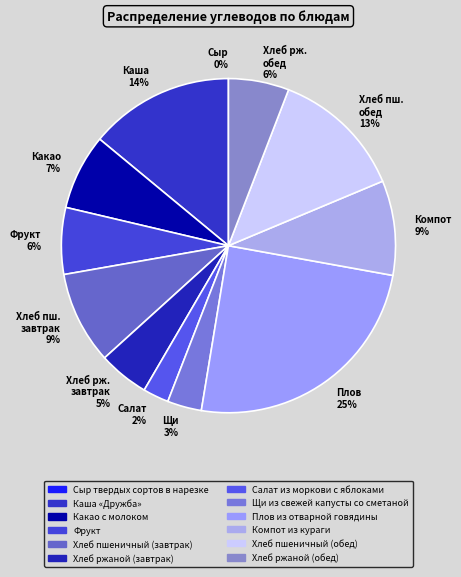

Approximately how many times larger is the value at Каша «Дружба» compared to Хлеб ржаной (обед)?

2.4